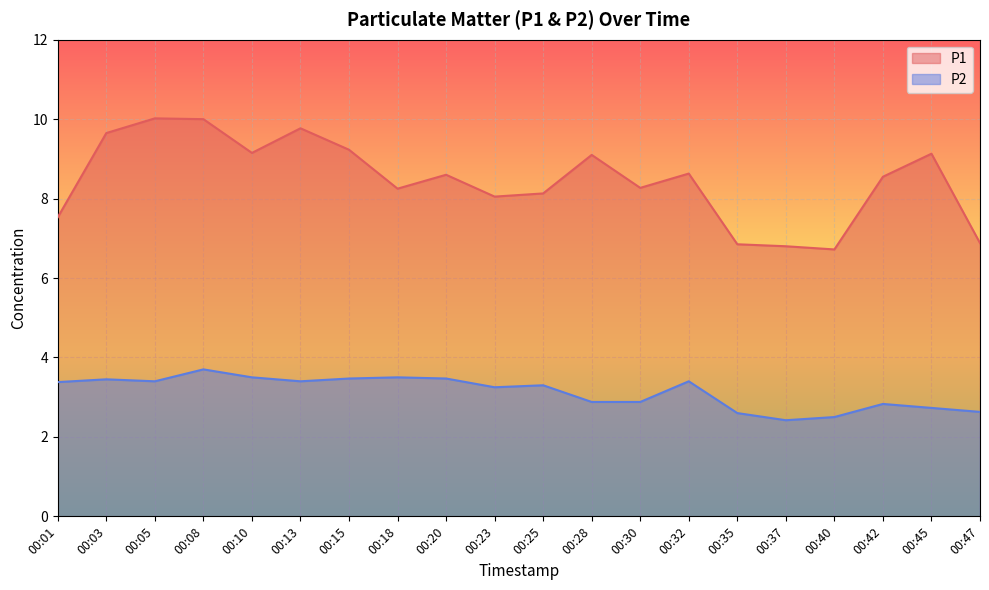

True or false: P1 and P2 intersect in this chart.

False